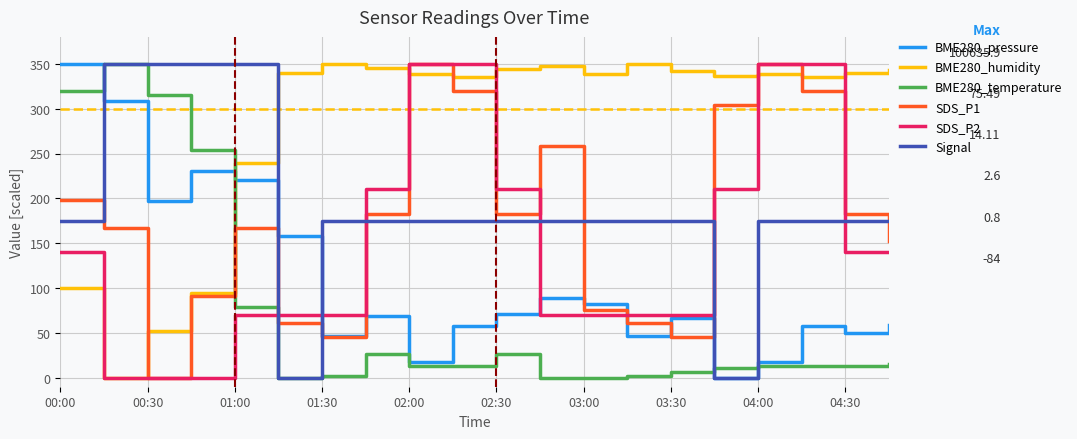

What is the maximum value for BME280_temperature?

350.0